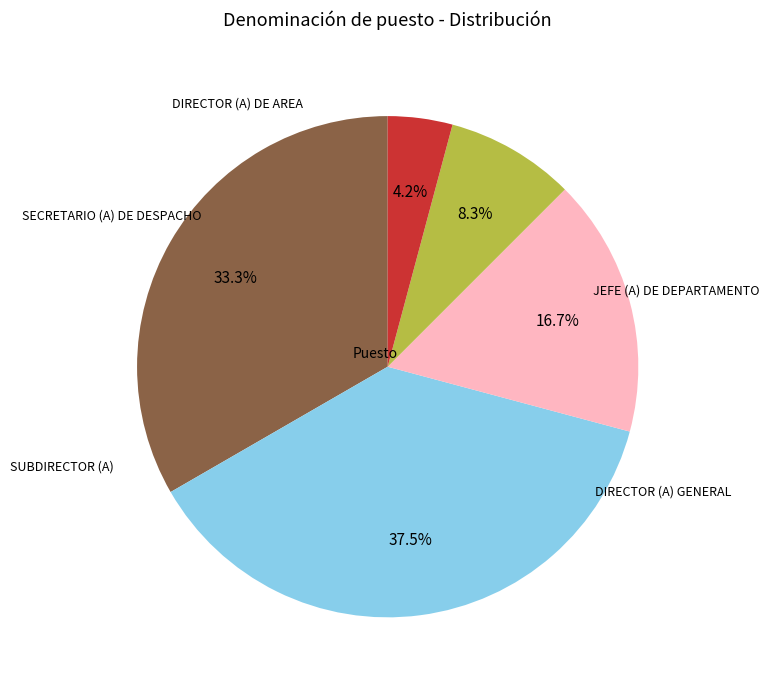

Is there a majority slice in this chart?

No